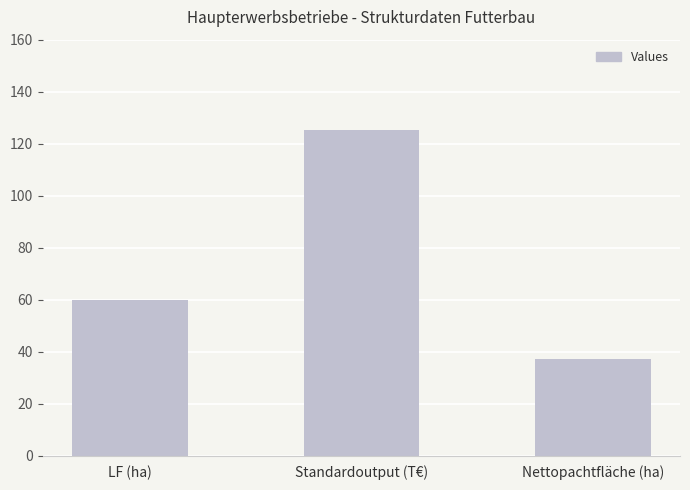

What is the difference between the values at Standardoutput (T€) and Nettopachtfläche (ha)?

87.8